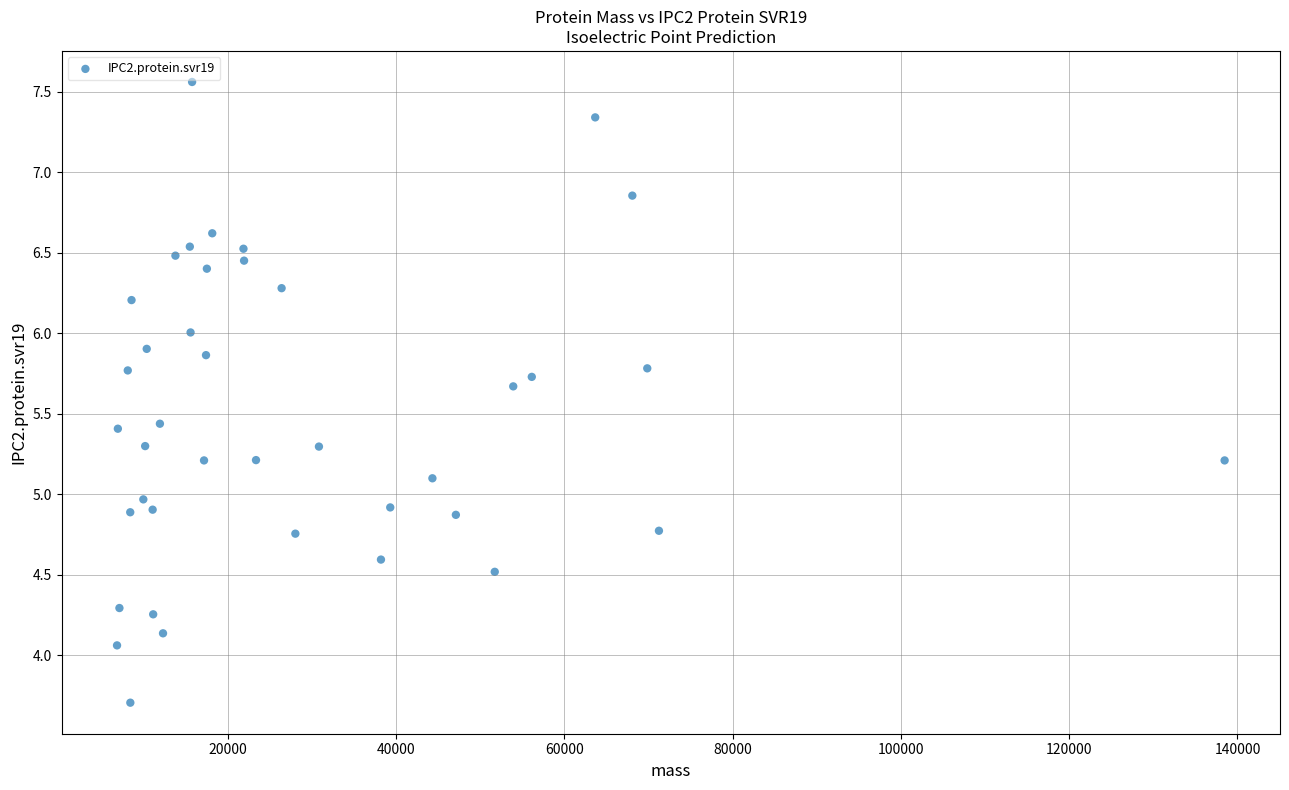

What is the range of Y values (max minus min)?

3.9